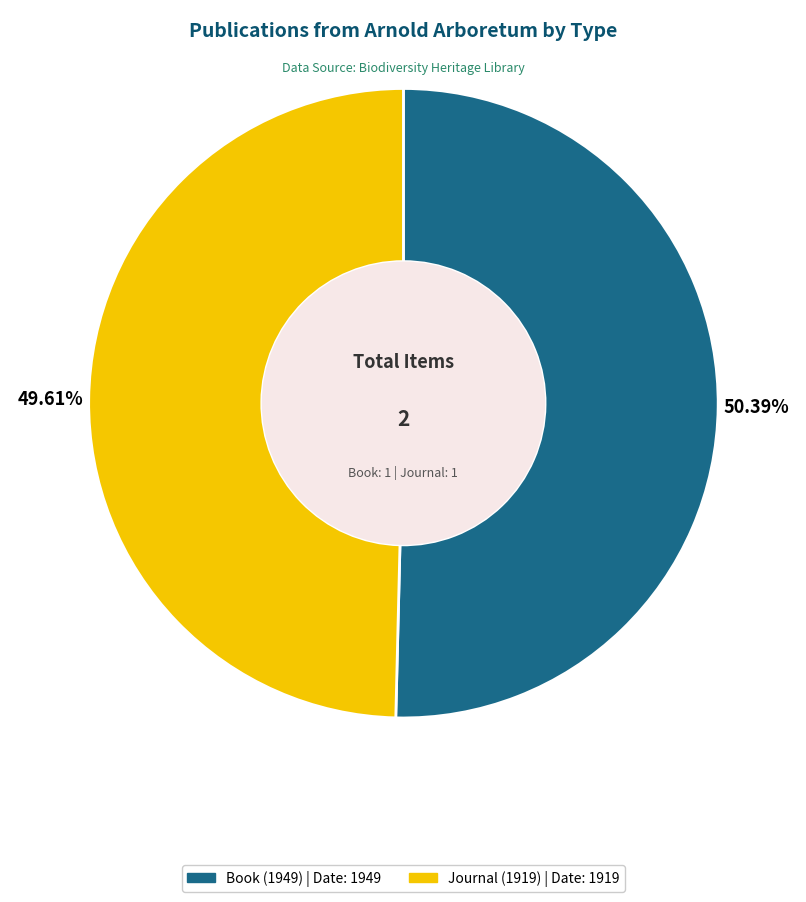

True or false: Book (1949) accounts for 50% of the total.

True